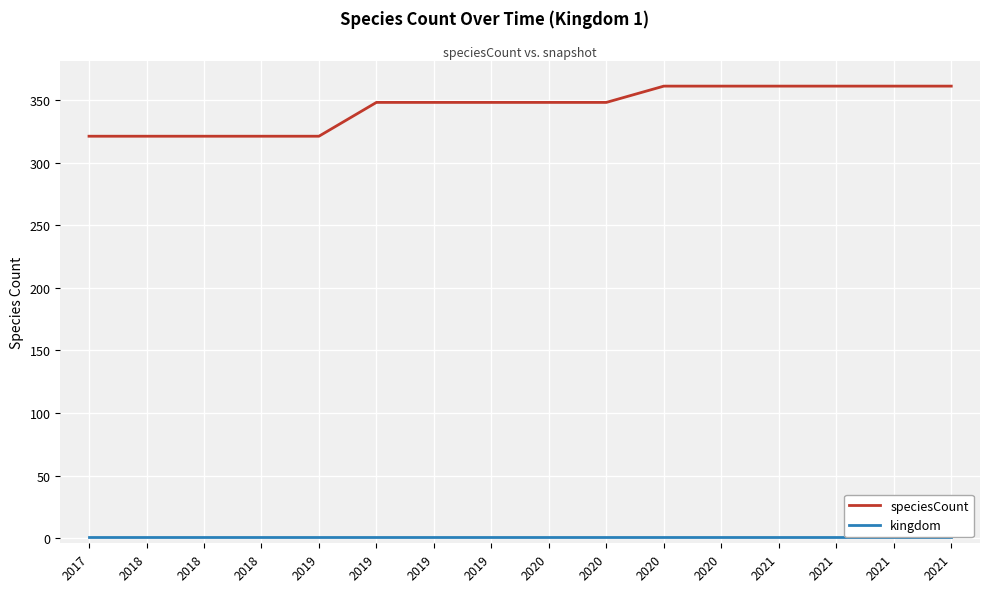

What is the maximum value for kingdom?

1